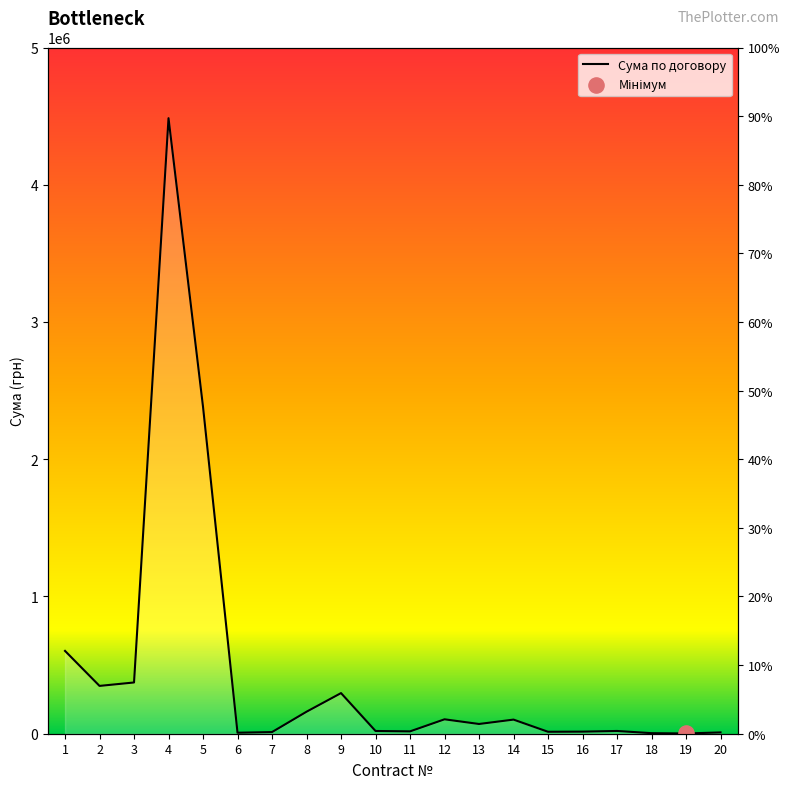

What is the ratio of the value at 12 to the value at 8?

0.7